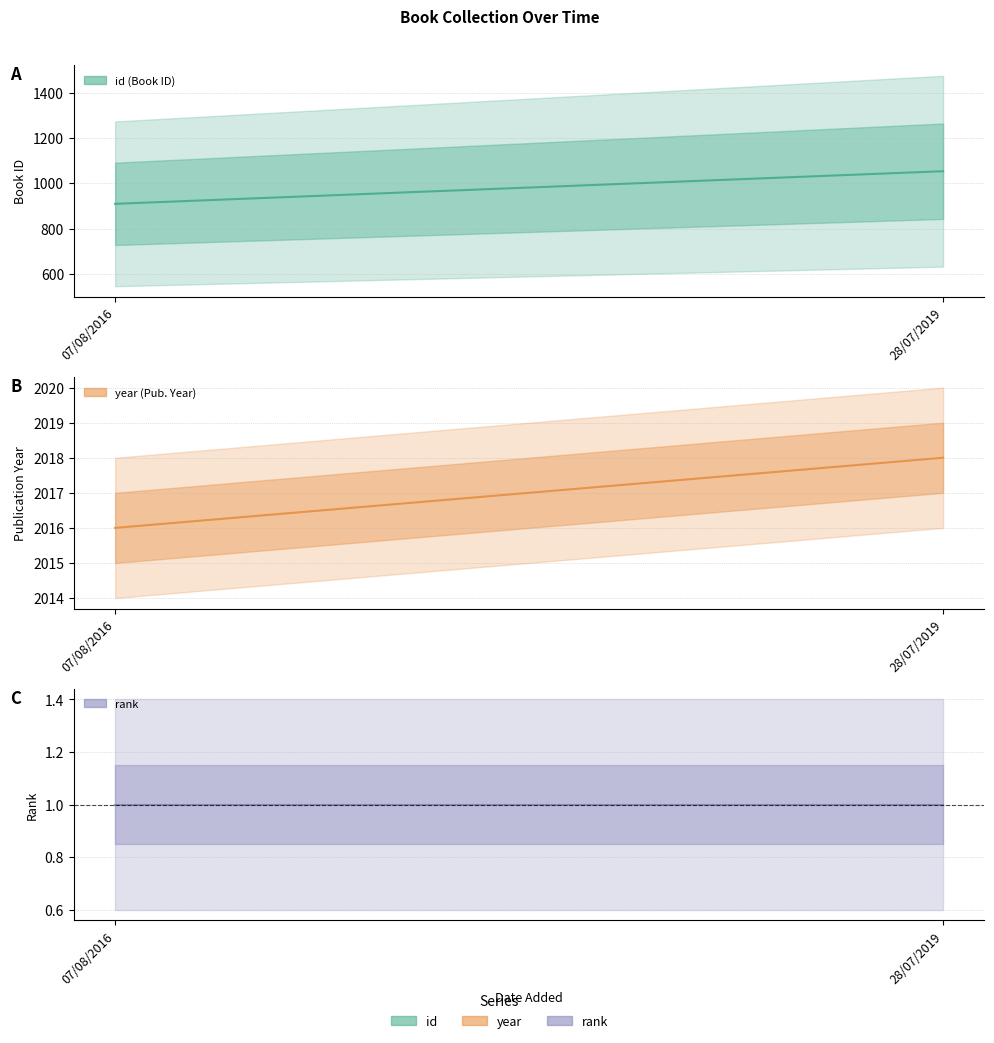

At which category is the sum across all series the highest?

28/07/2019